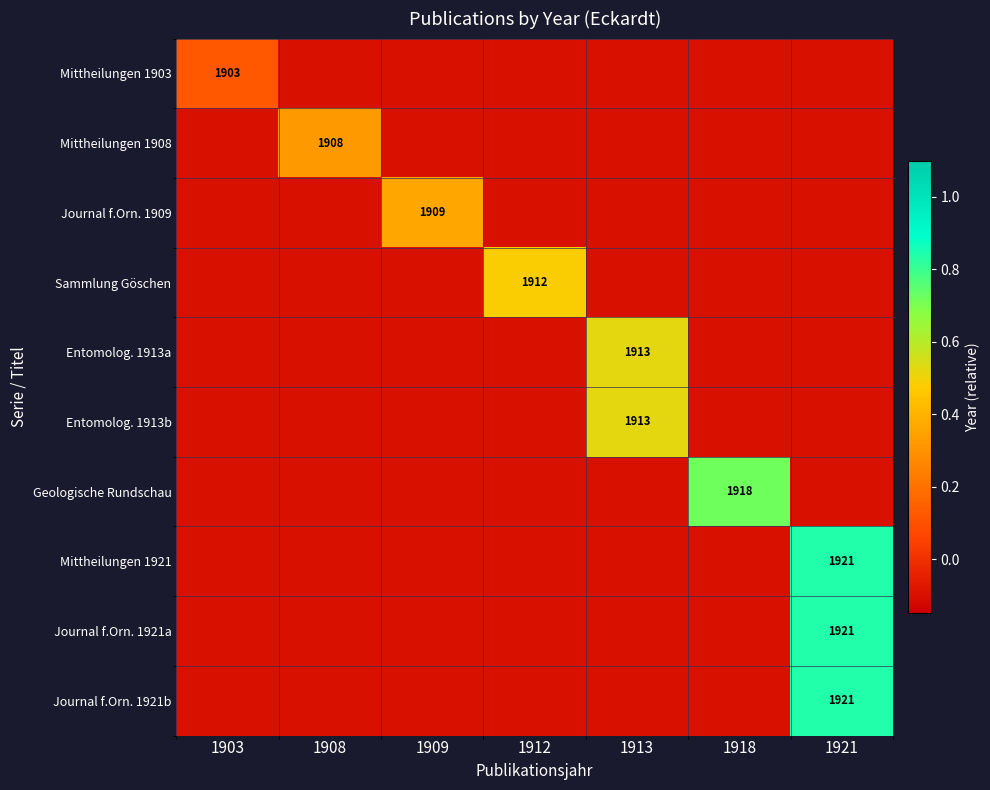

Is it true that Journal f.Orn. 1909 equals 3068.1 at 1909?

False